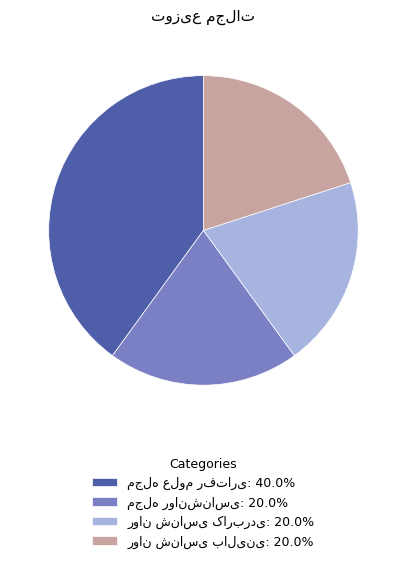

Is there a majority slice in this chart?

No